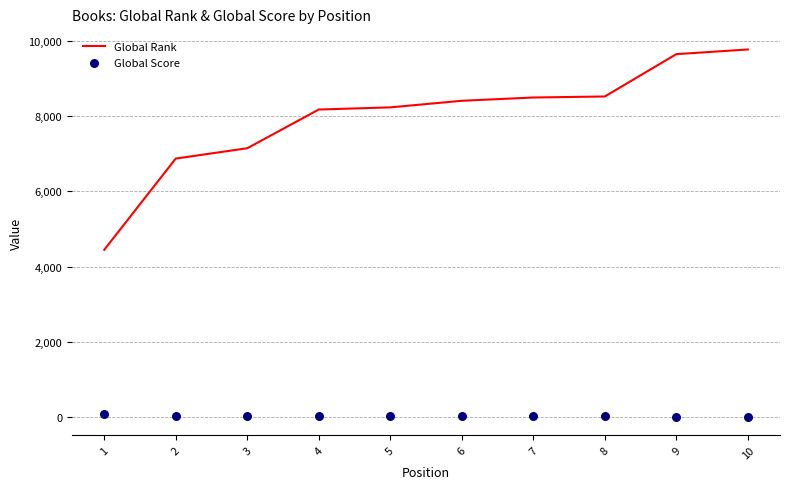

Which series has the widest spread of Y values?

Global Rank